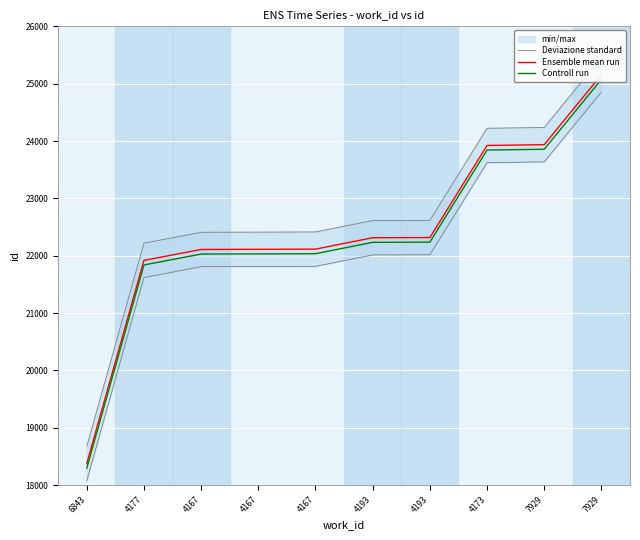

Count the number of categories in the chart.

10